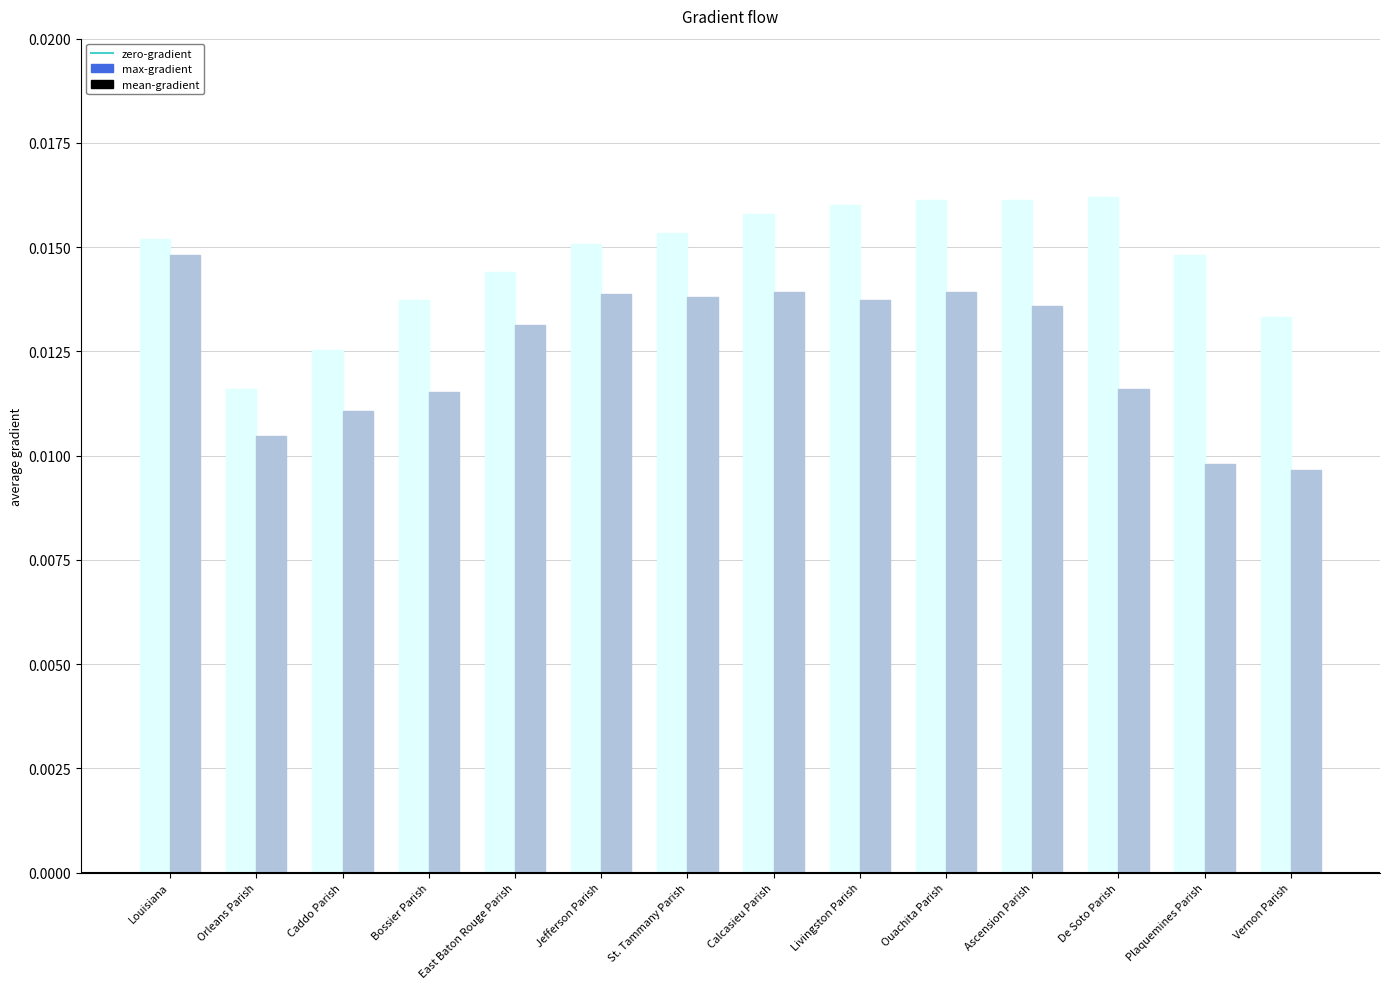

What is the label of the 10th bar from the left?

Ouachita Parish